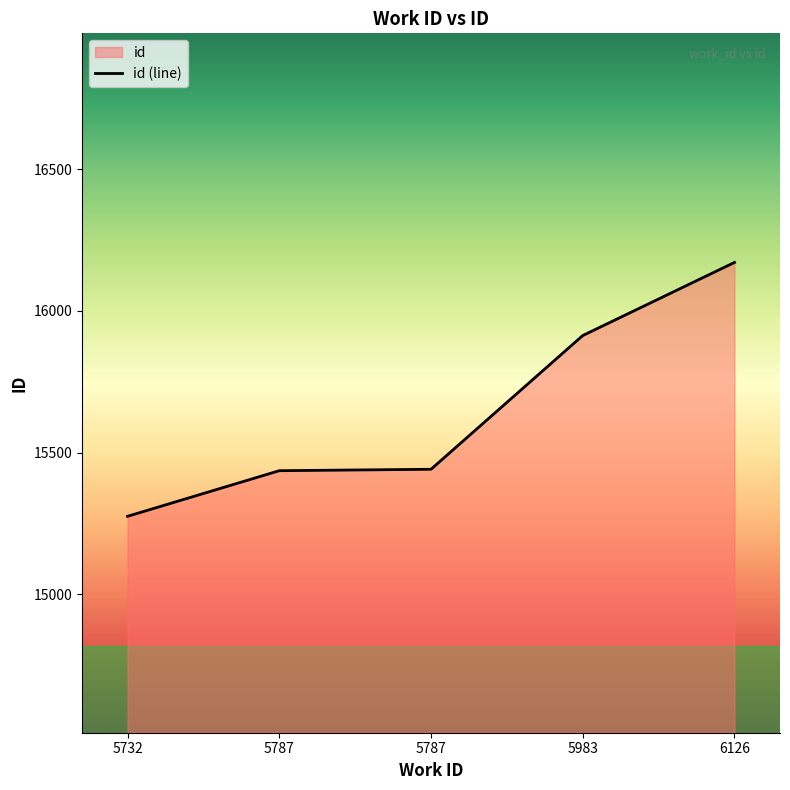

Reading left to right, list all the values displayed in this chart.

5732=15275	5787=15436	5787=15441	5983=15913	6126=16171